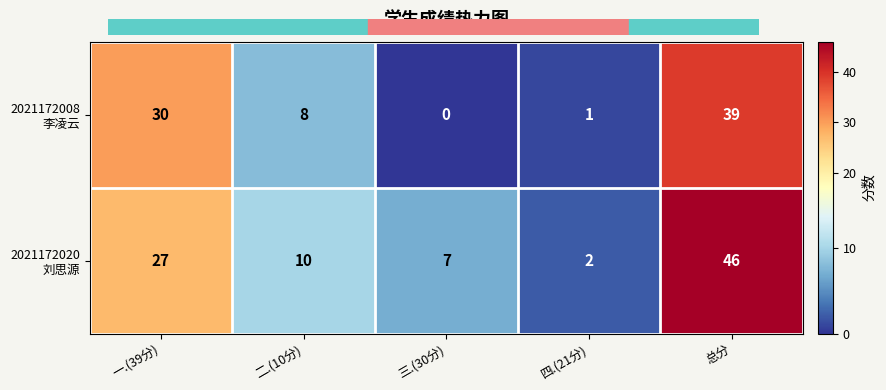

Which category has the highest value across all series?

总分